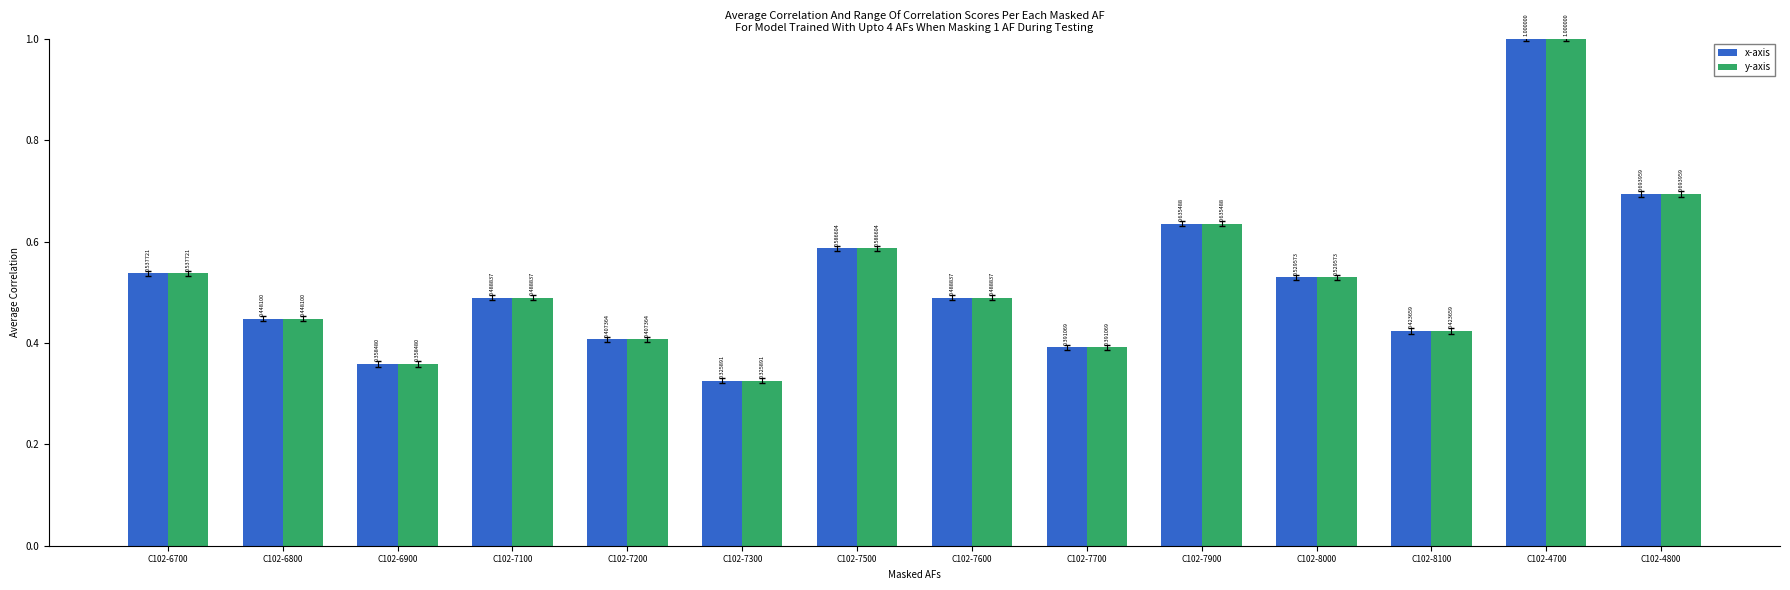

At how many categories does at least one series exceed 0?

14